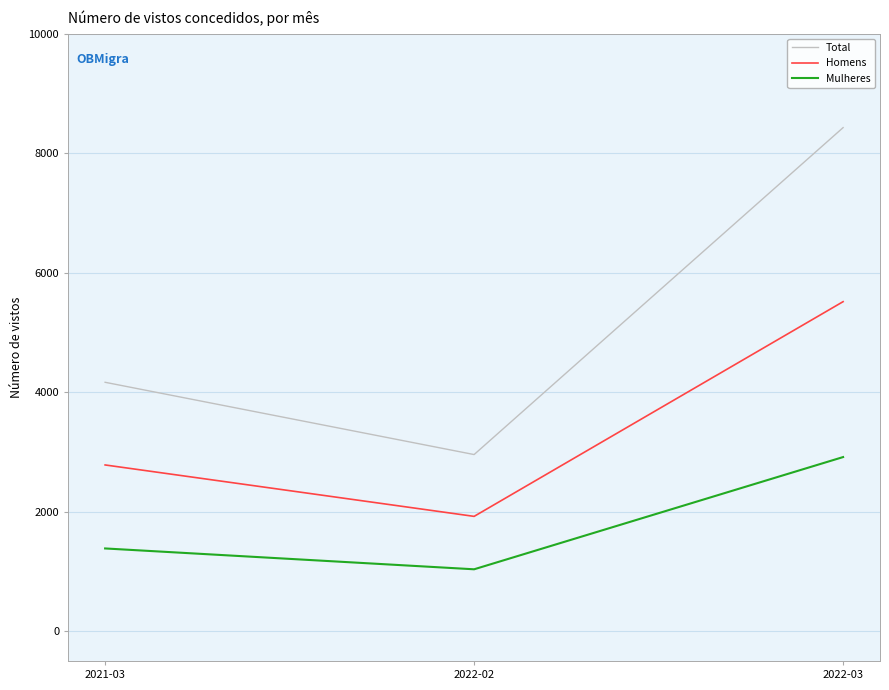

At which category does the chart reach its peak across all series?

2022-03